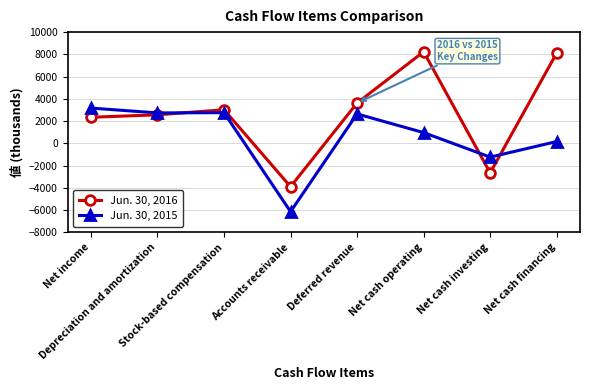

List the series in order of their overall mean, highest first.

Jun. 30, 2016, Jun. 30, 2015